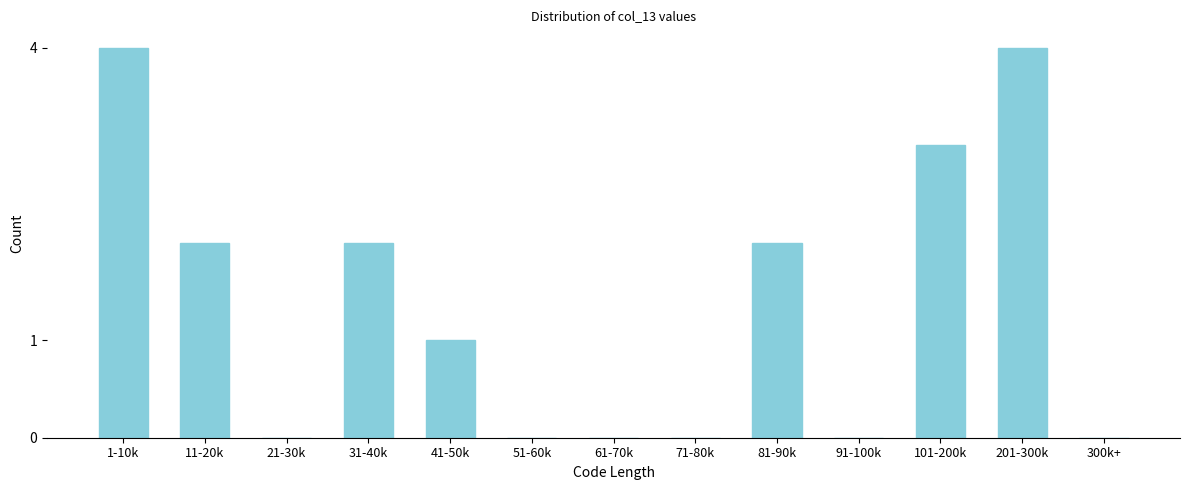

Reading right to left, what are all the values shown in this chart?

300k+=0	201-300k=4	101-200k=3	91-100k=0	81-90k=2	71-80k=0	61-70k=0	51-60k=0	41-50k=1	31-40k=2	21-30k=0	11-20k=2	1-10k=4